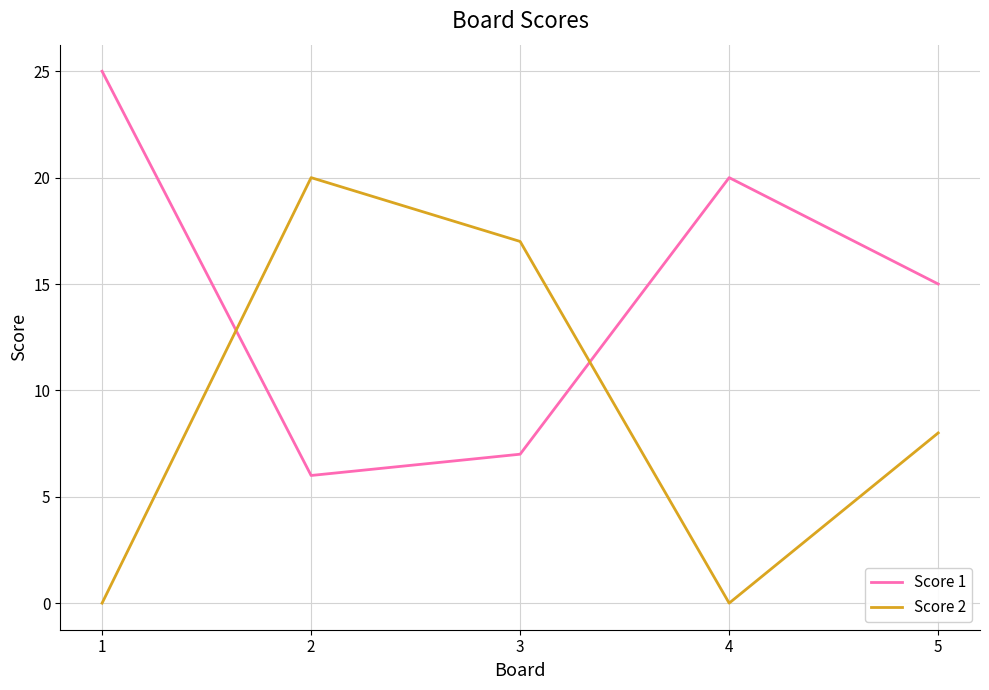

Reading left to right, what are all the values shown in this chart?

Score 1: 1=25	2=6	3=7	4=20	5=15
Score 2: 1=0	2=20	3=17	4=0	5=8